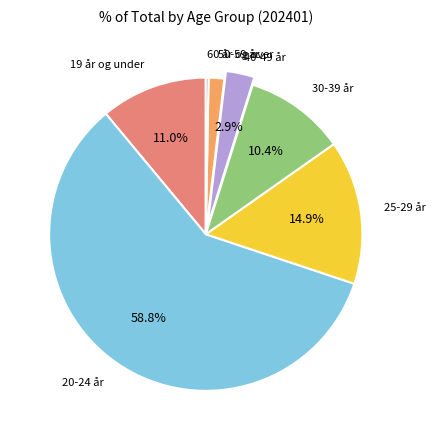

Does any single category account for the majority?

Yes